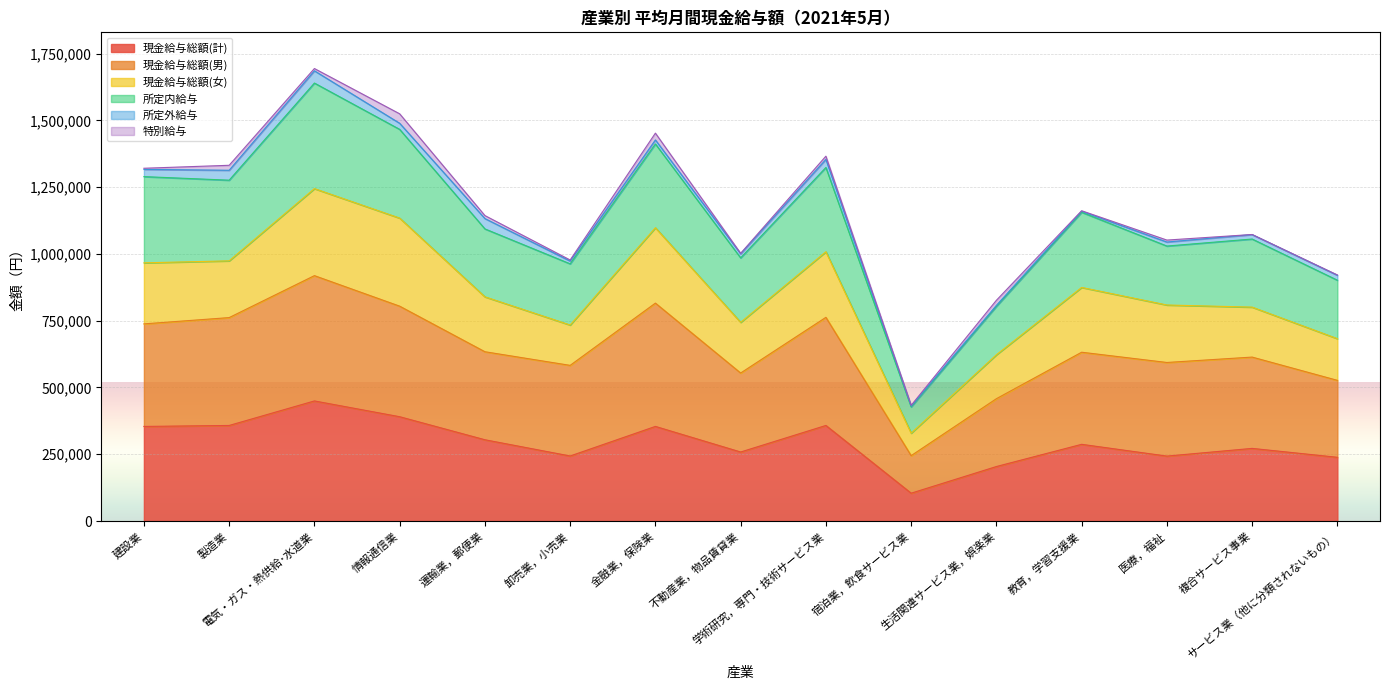

What position from the left is 不動産業，物品賃貸業?

8